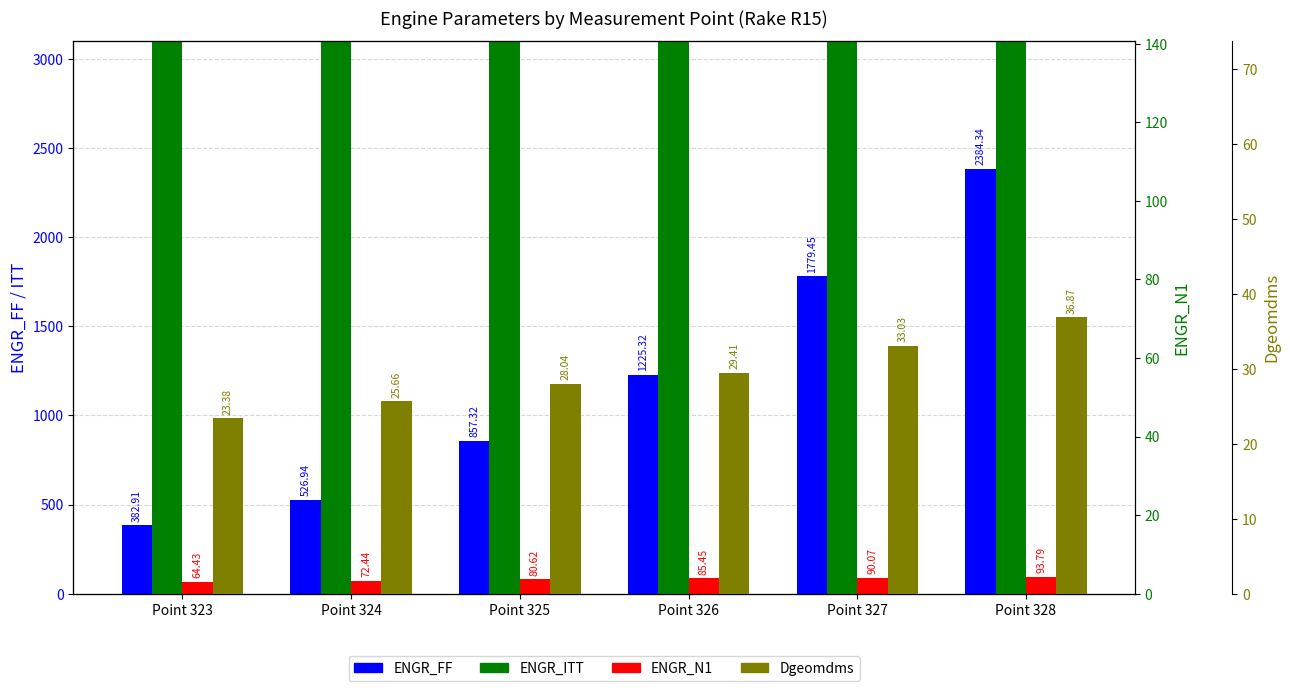

Which category has the highest value in the Dgeomdms series?

Point 328